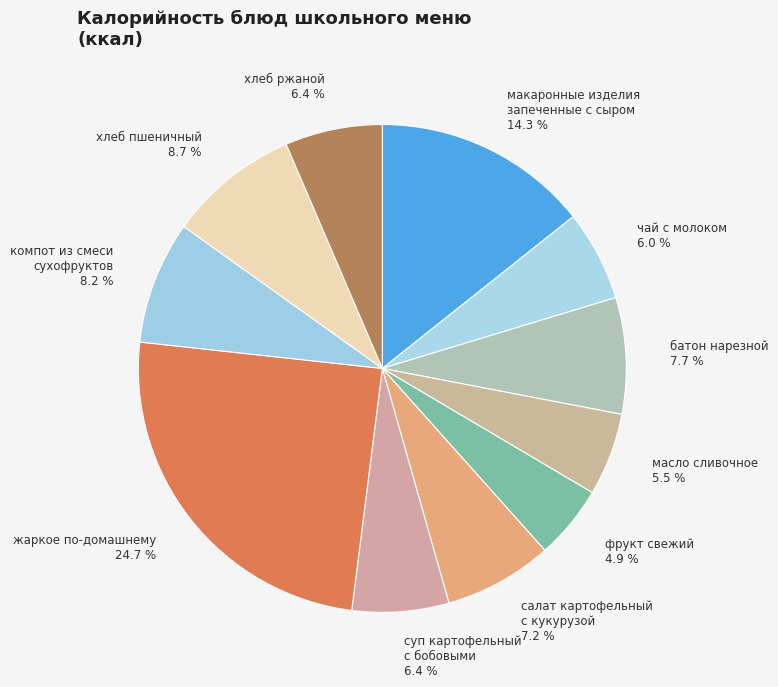

How many segments does this pie chart have?

11